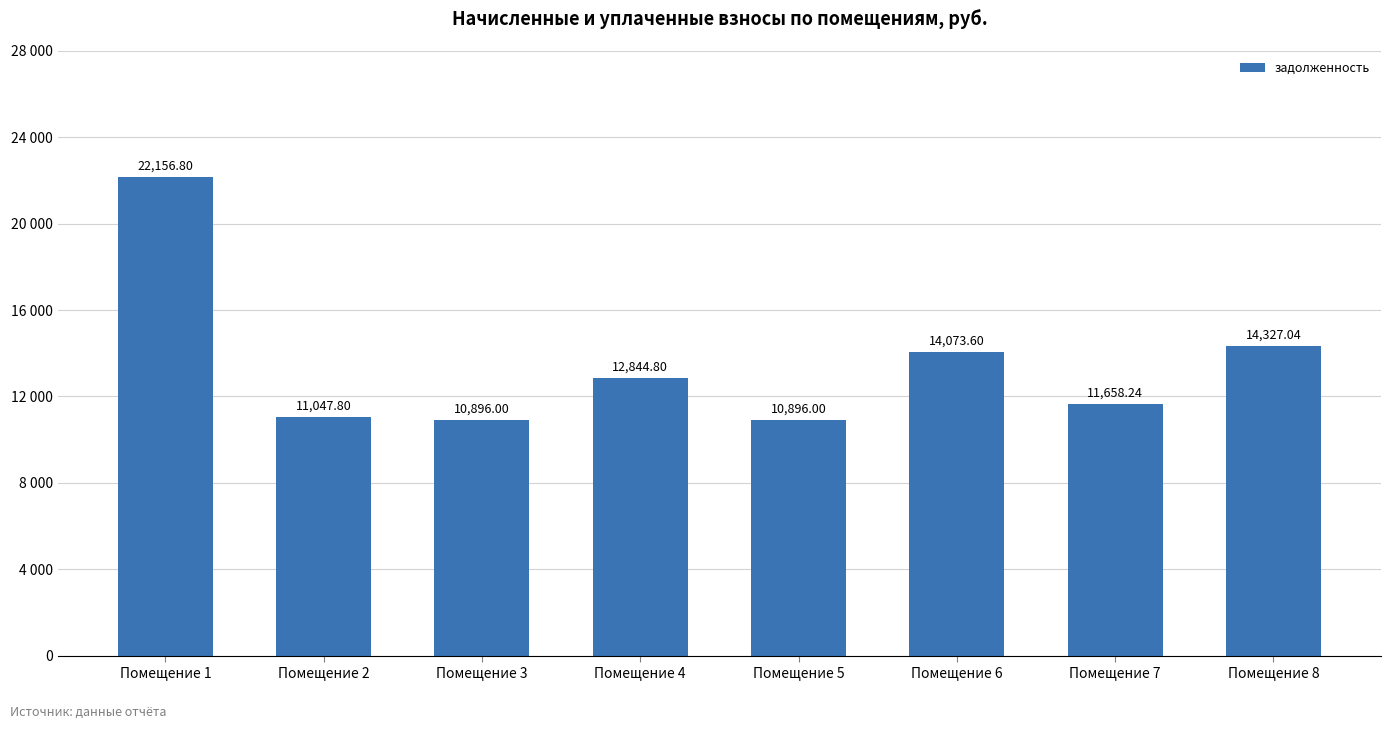

What is the difference between the values at Помещение 4 and Помещение 1?

9312.0